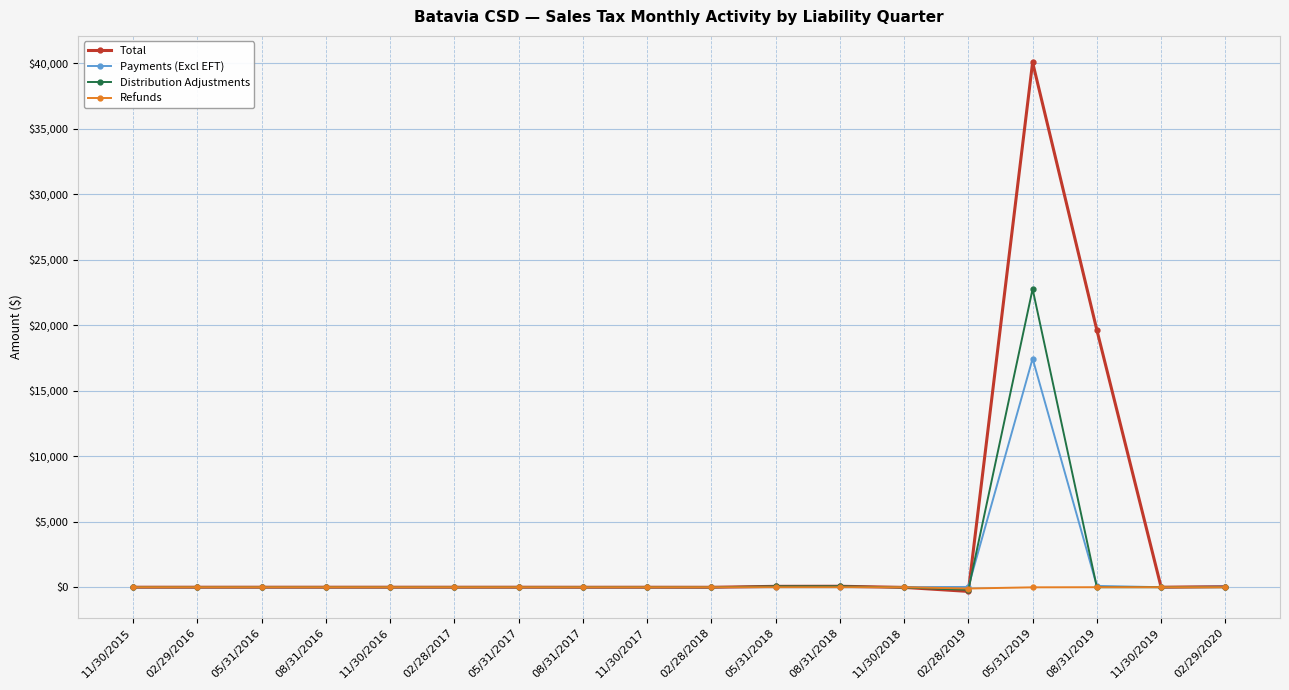

Which category has the highest value in the Total series?

05/31/2019